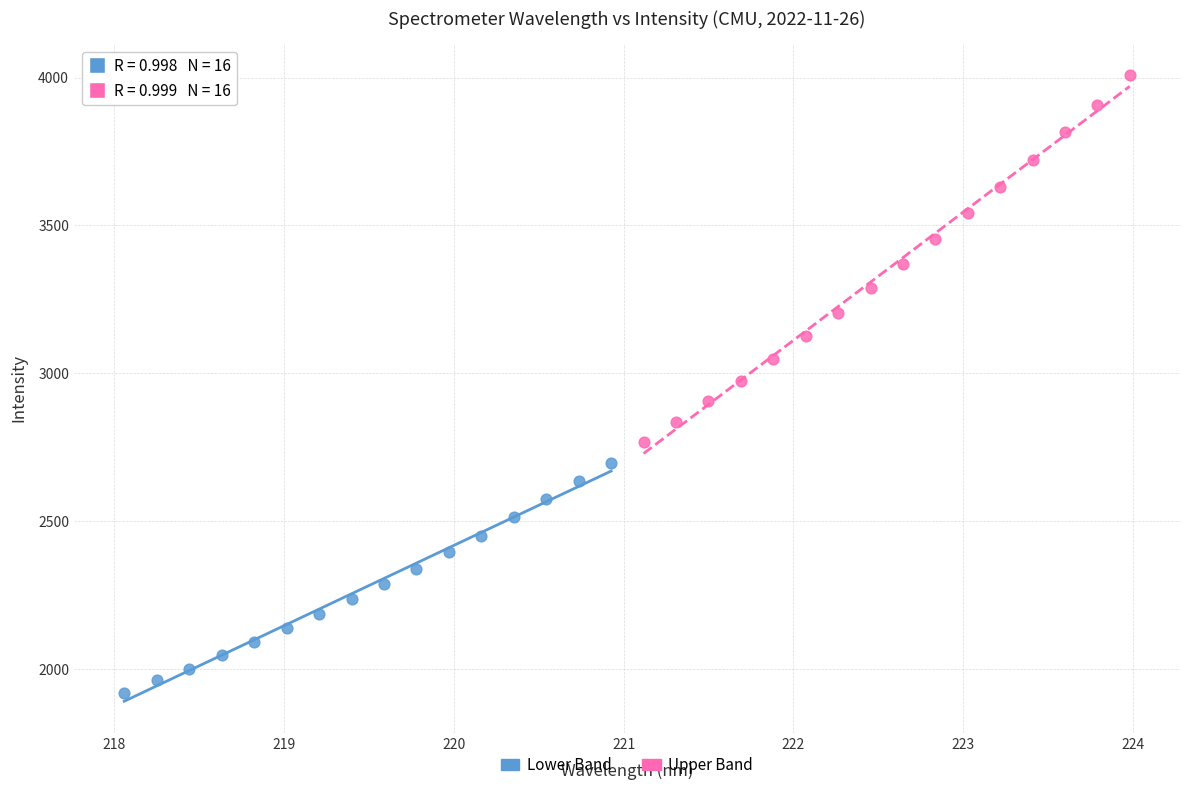

Which series contains the lowest Y value?

Lower Band